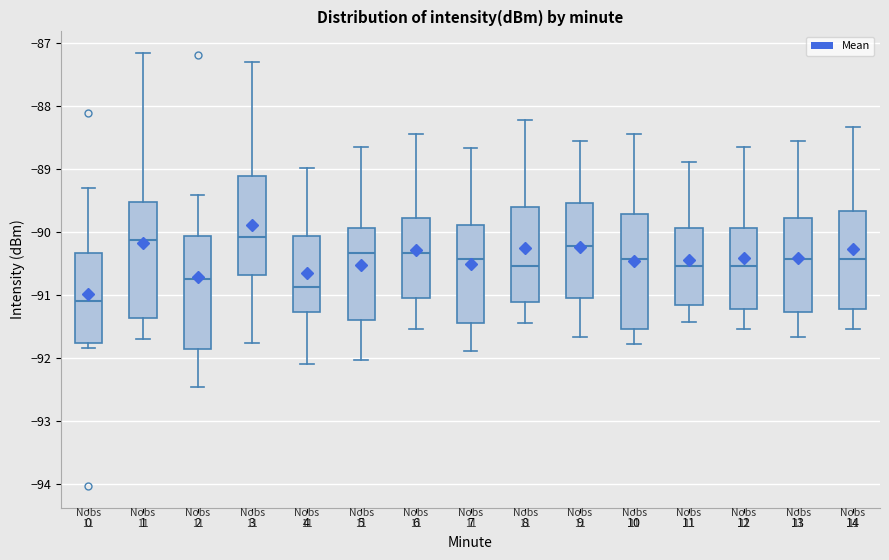

Where does the upper whisker of the box at x = 3 end on the y-axis? The values are not printed on the chart, so give them approximately, as read against the axis.

-87.3